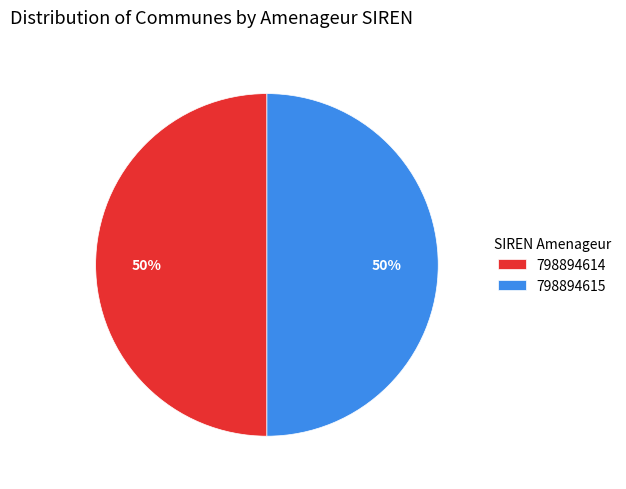

To the nearest percent, what portion does 798894614 represent?

50%